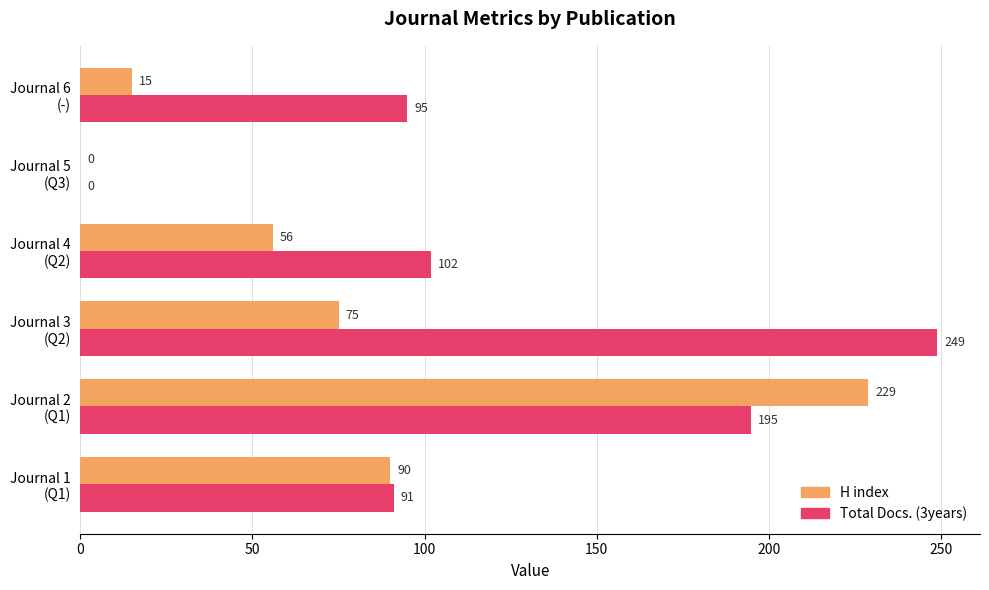

What is the sum of all H index values?

465